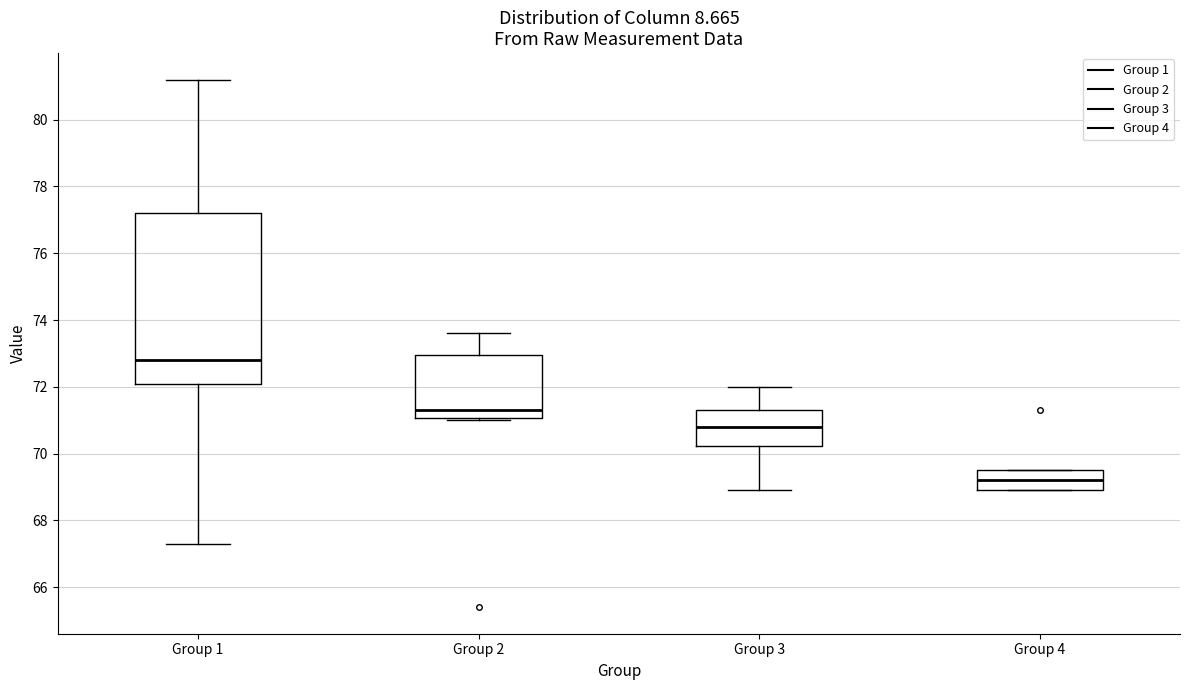

Which box has the highest median line?

Group 1